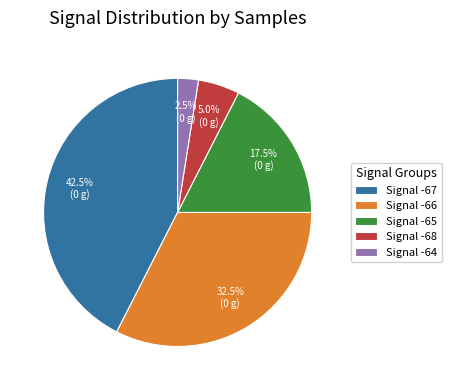

How many slices are in this pie chart?

5